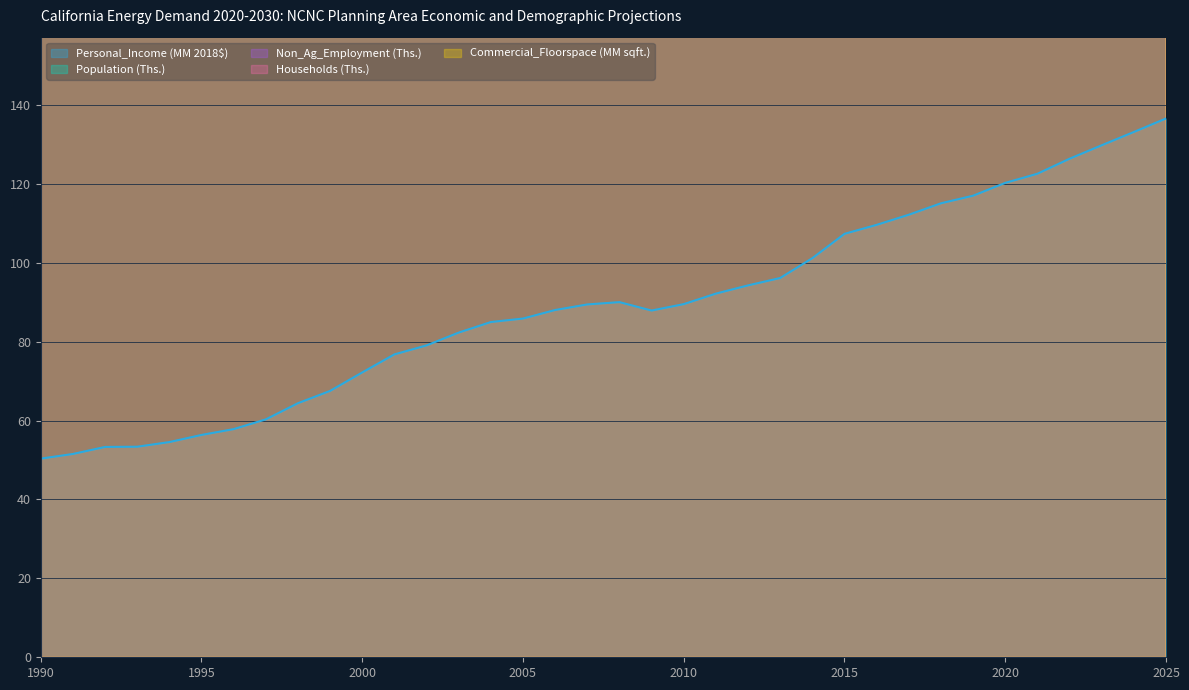

List the series in order of their peak value, highest first.

Population (Ths.), Non_Ag_Employment (Ths.), Households (Ths.), Commercial_Floorspace (MM sqft.), Personal_Income (MM 2018$)